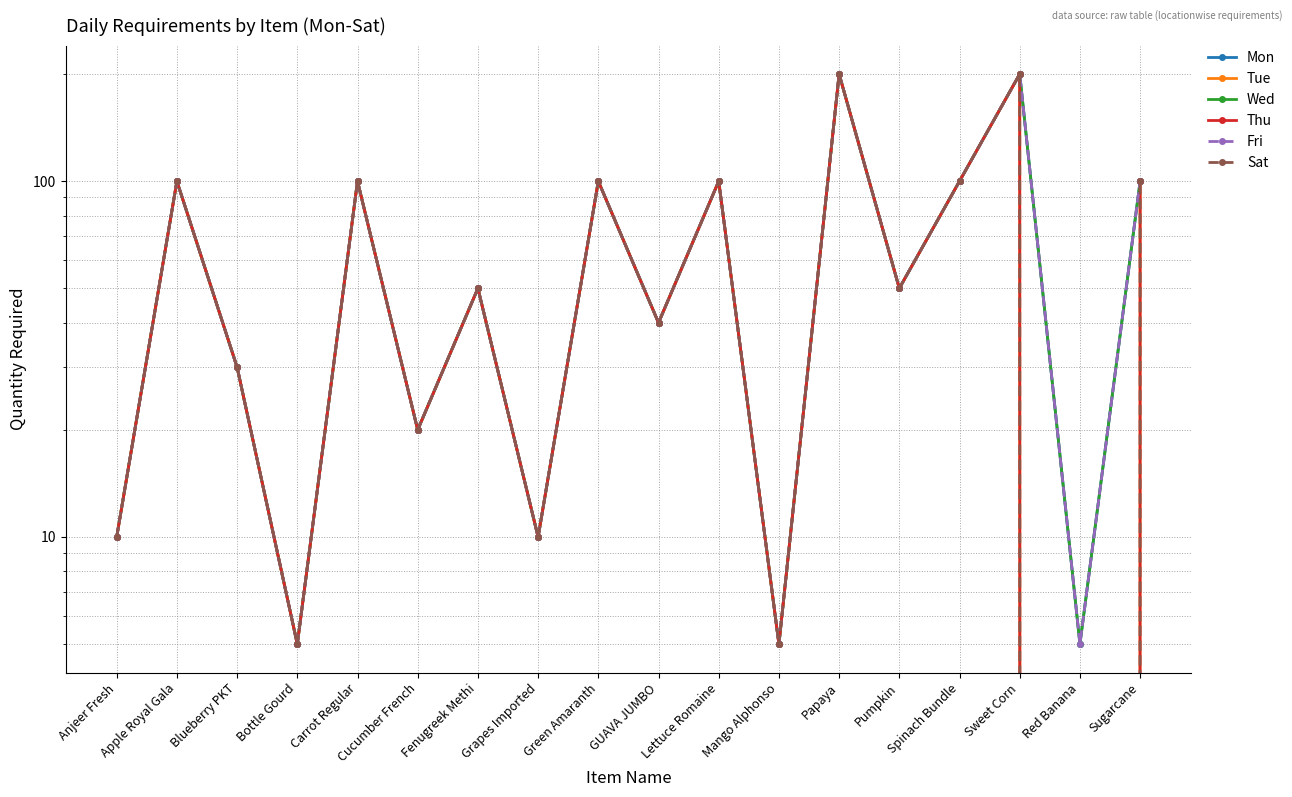

At which label is Wed closest to 102?

Apple Royal Gala